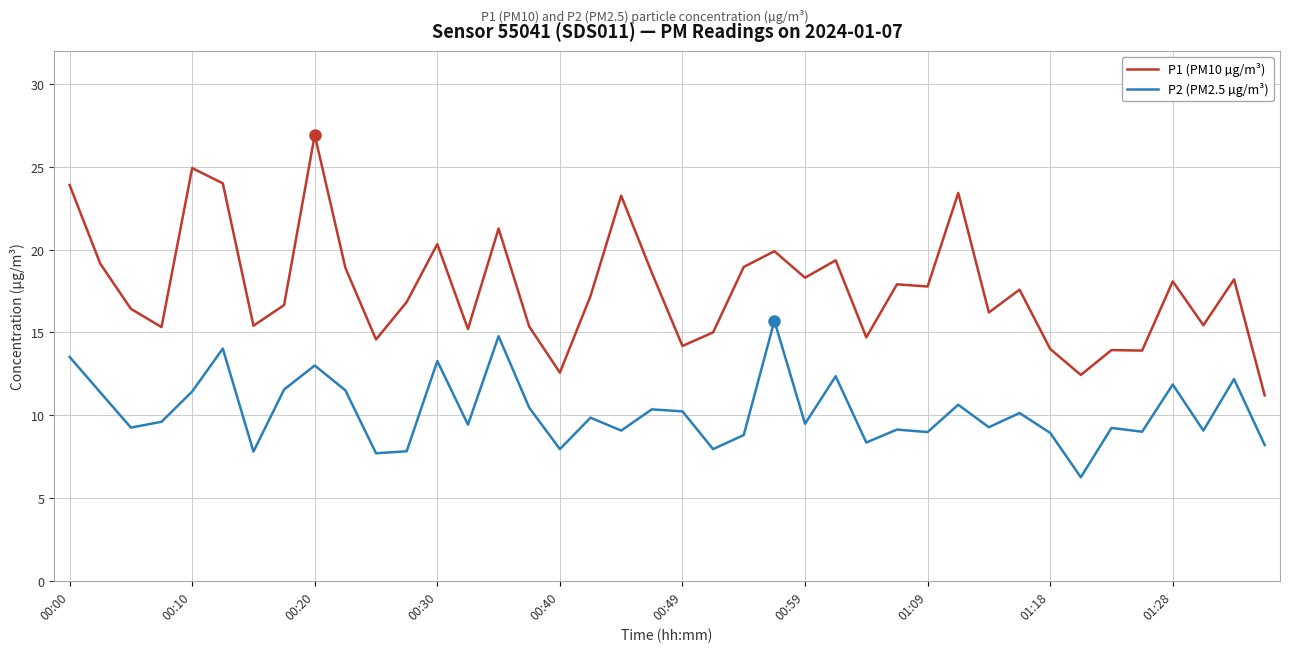

List the series in order of their overall mean, lowest first.

P2 (PM2.5 µg/m³), P1 (PM10 µg/m³)